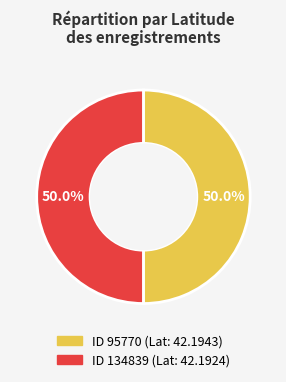

How many slices are in this pie chart?

2